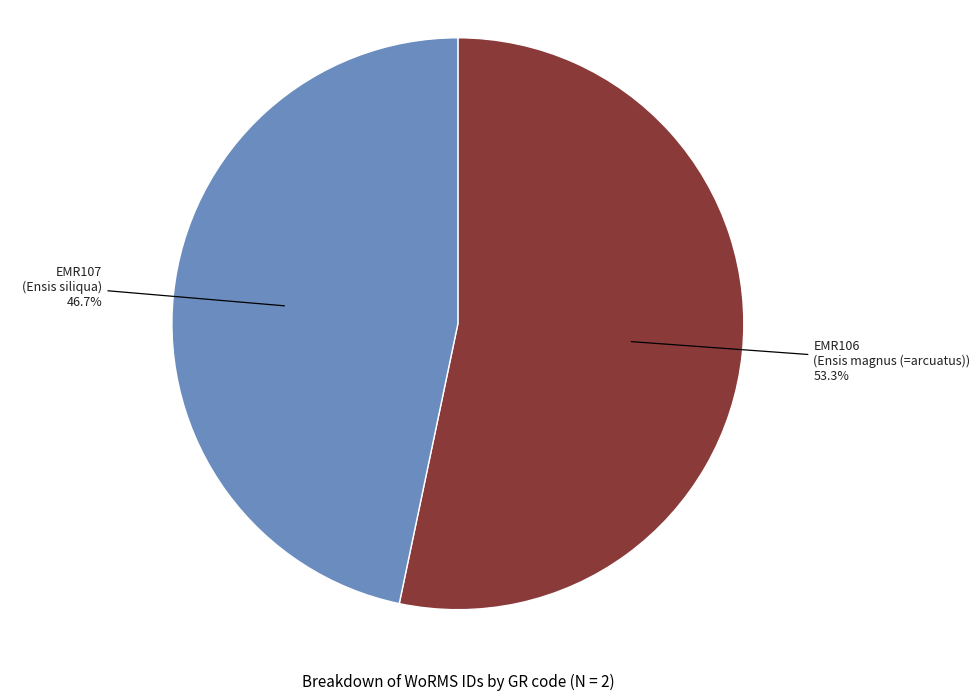

Is there any slice that represents more than half of the pie?

Yes